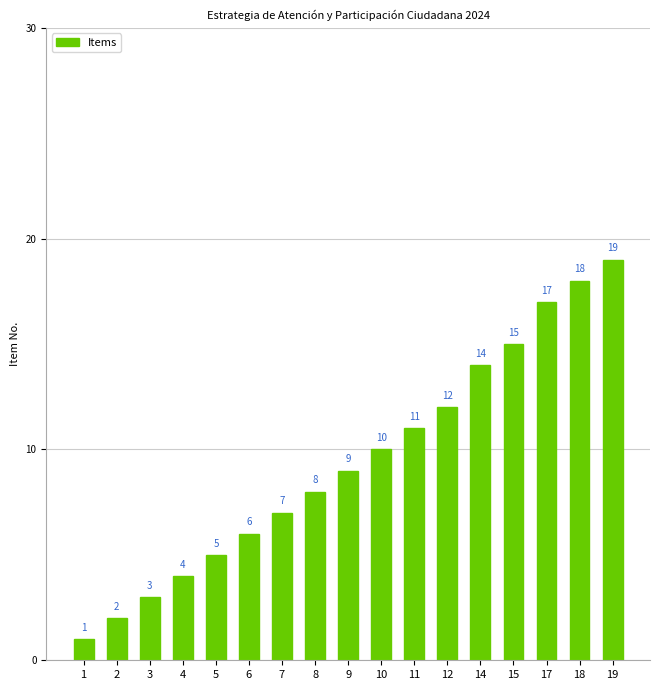

The value at 1 is 1. True or false?

True